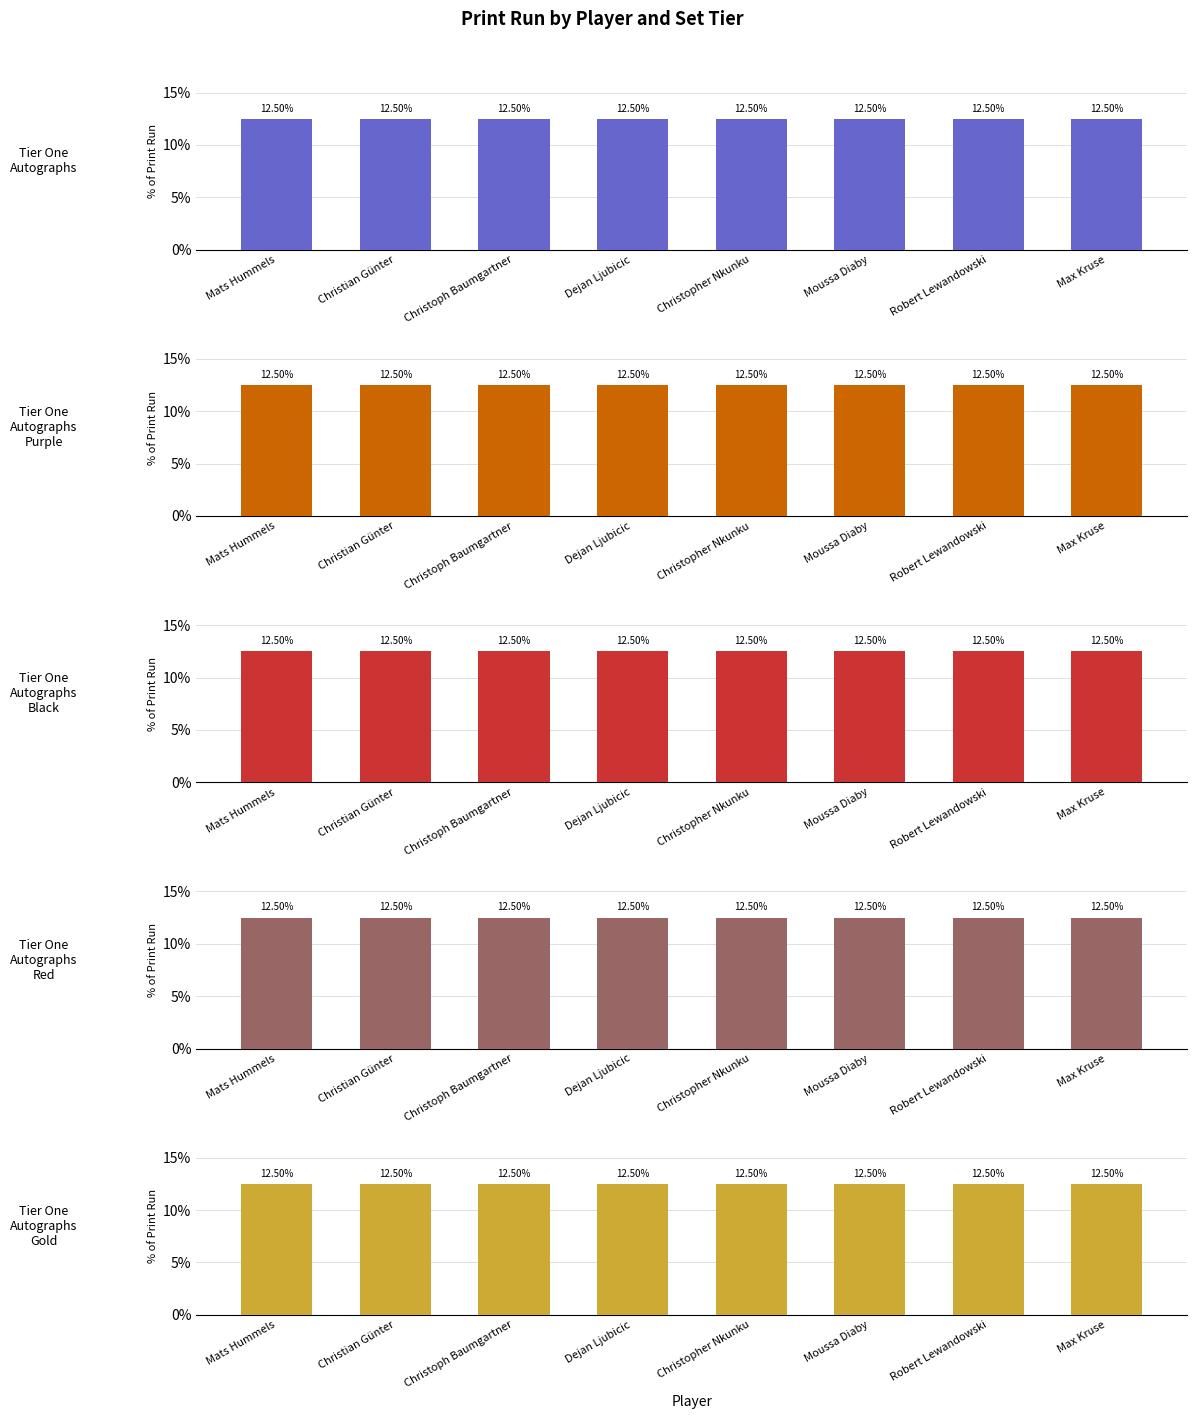

Which series has the largest total across all categories?

Tier One Autographs